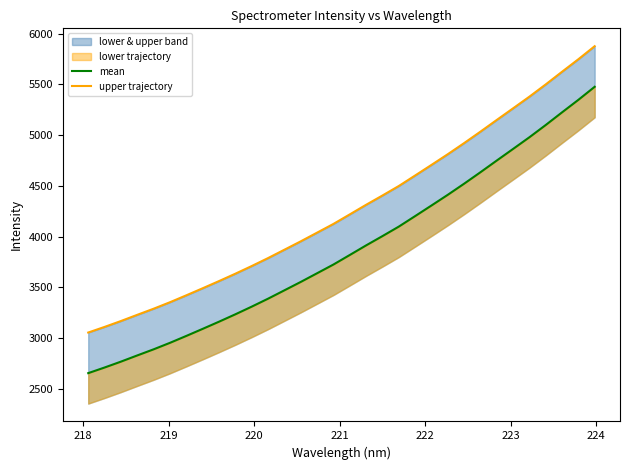

Which series has the largest total across all categories?

upper trajectory